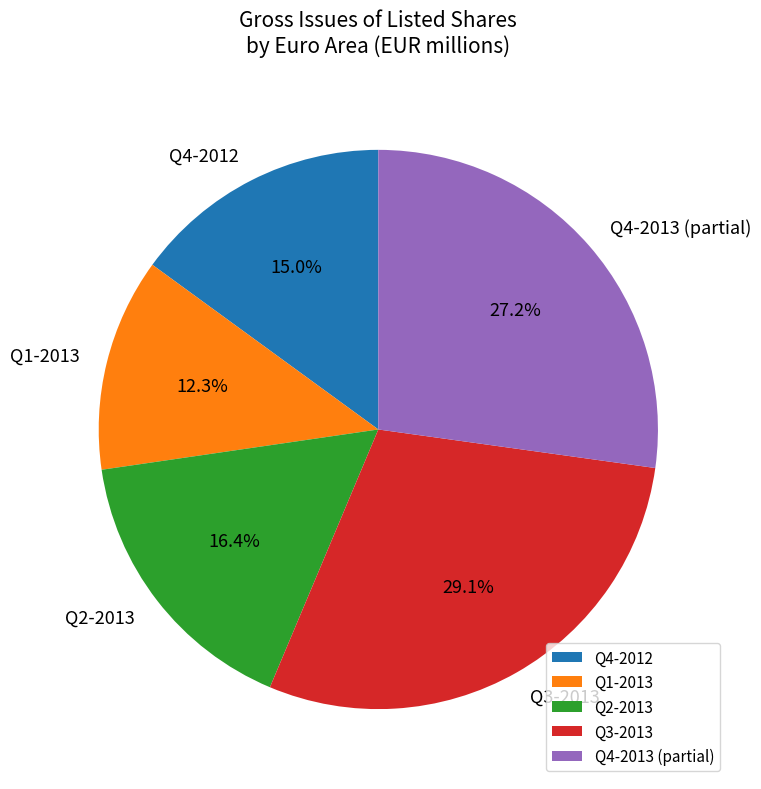

Which category has the biggest portion of the pie?

Q3-2013